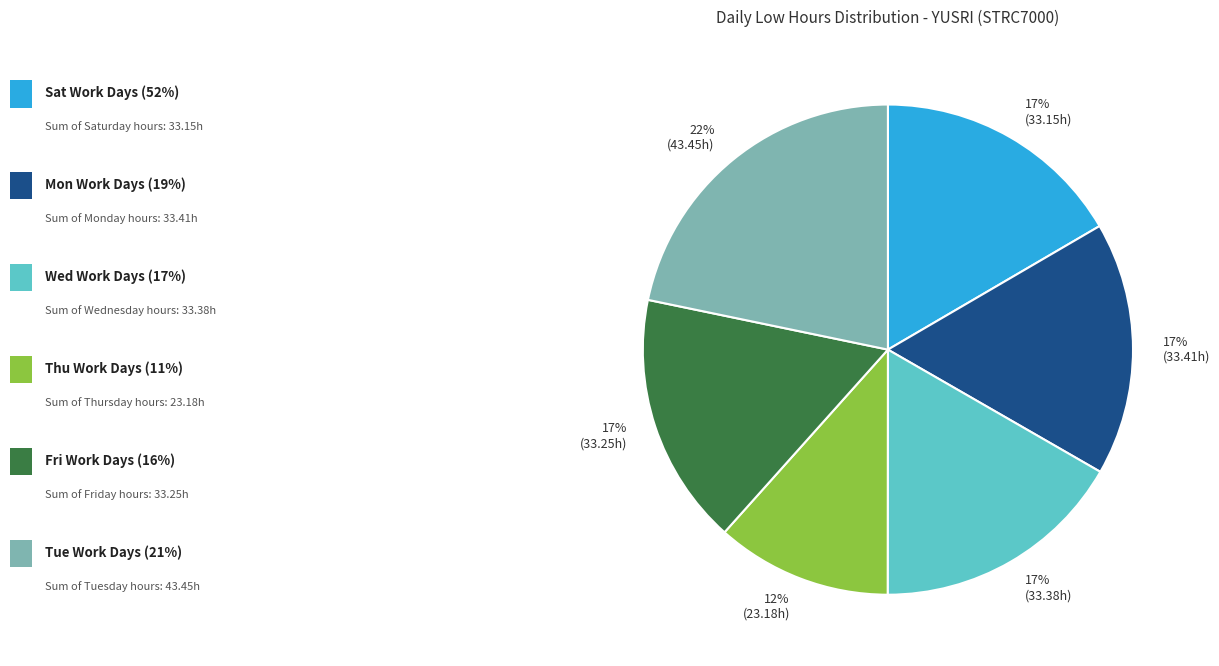

To the nearest percent, what is the average slice percentage?

17%